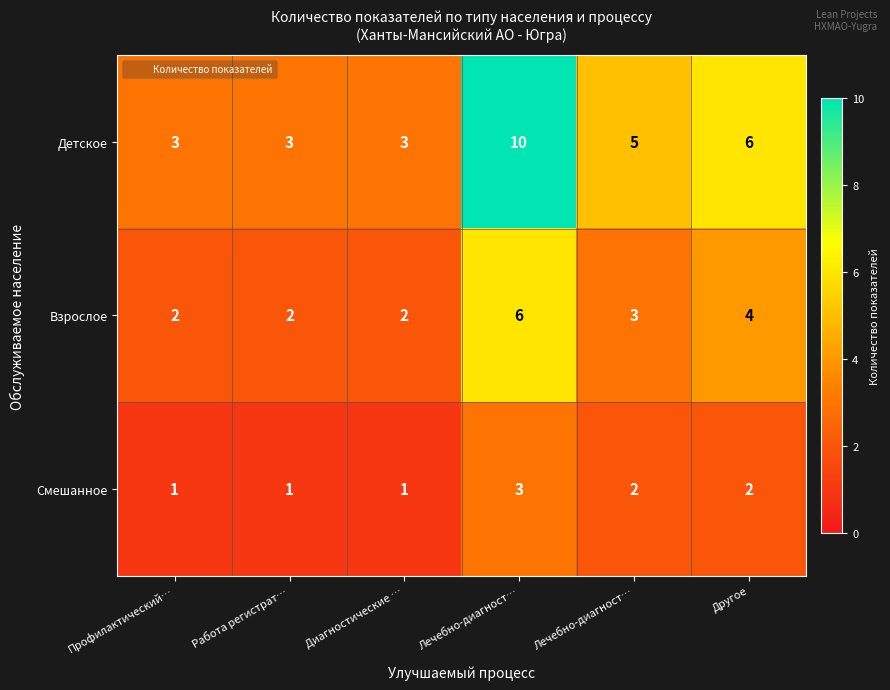

How many categories are shown in the chart?

6